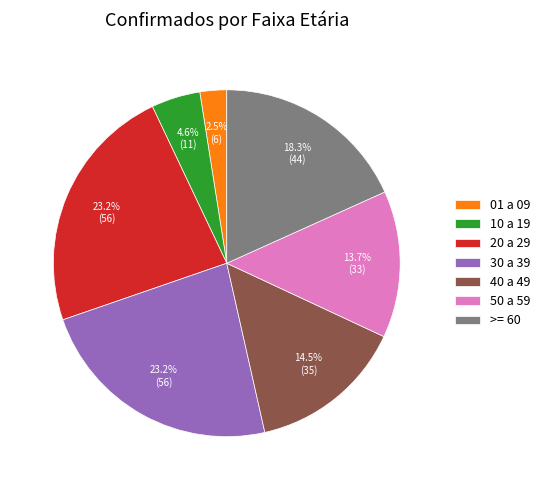

The >= 60 slice represents 18% of the pie. True or false?

True